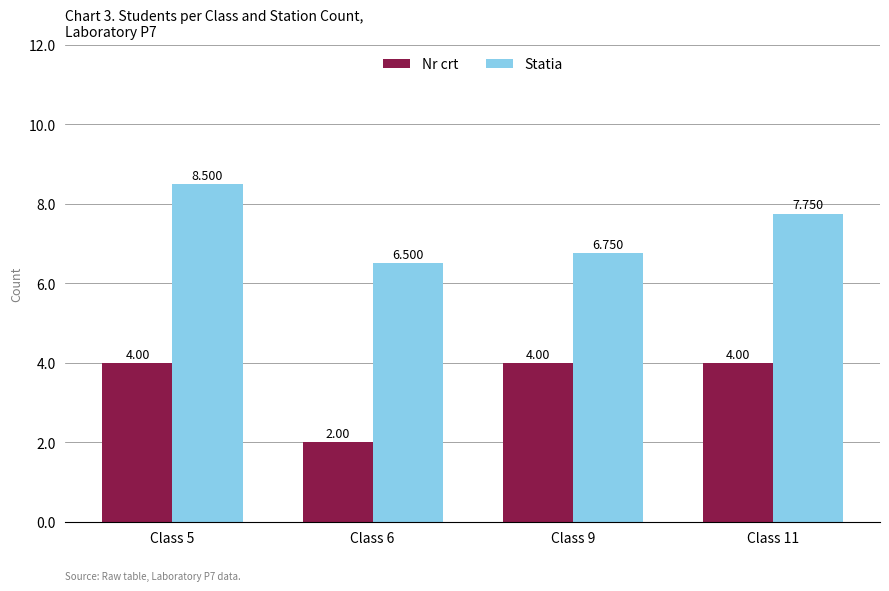

Which series has the largest total across all categories?

Statia